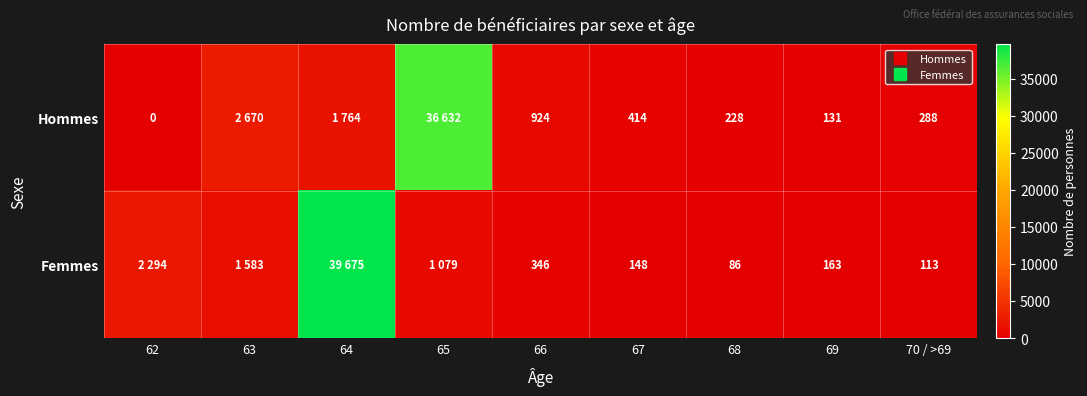

Rank the series by their average value, from highest to lowest.

Femmes, Hommes